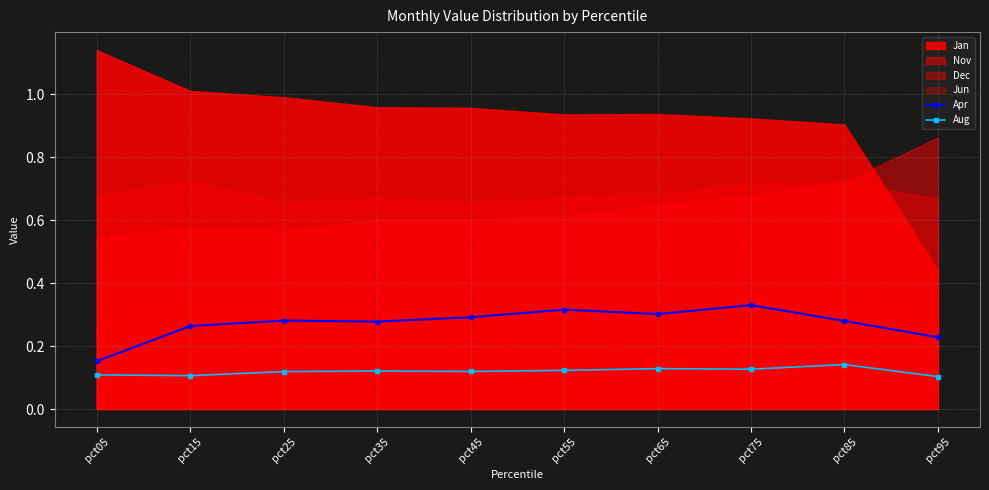

How many categories are shown in the chart?

10